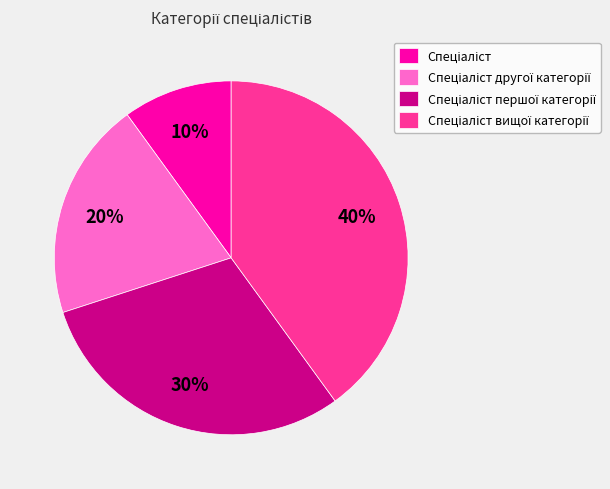

To the nearest percent, what is the average slice percentage?

25%